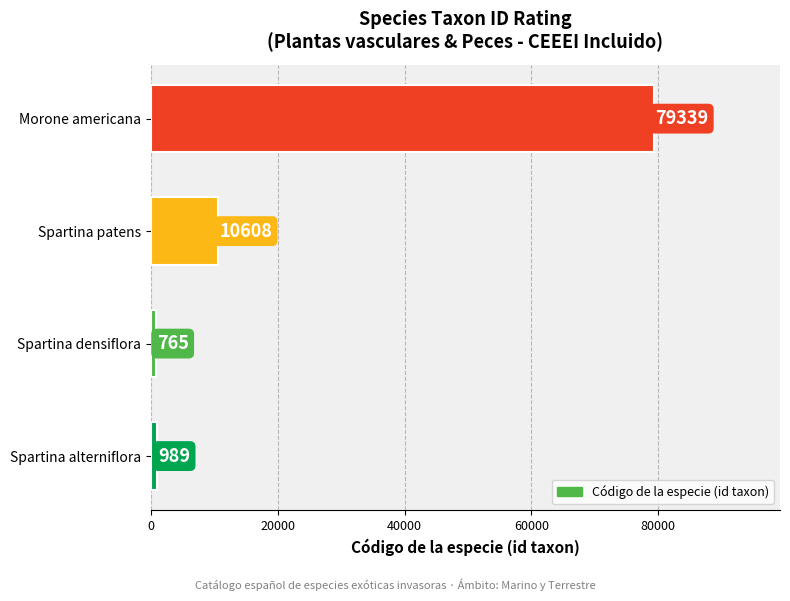

List the labels in order of value, smallest first.

Spartina densiflora, Spartina alterniflora, Spartina patens, Morone americana